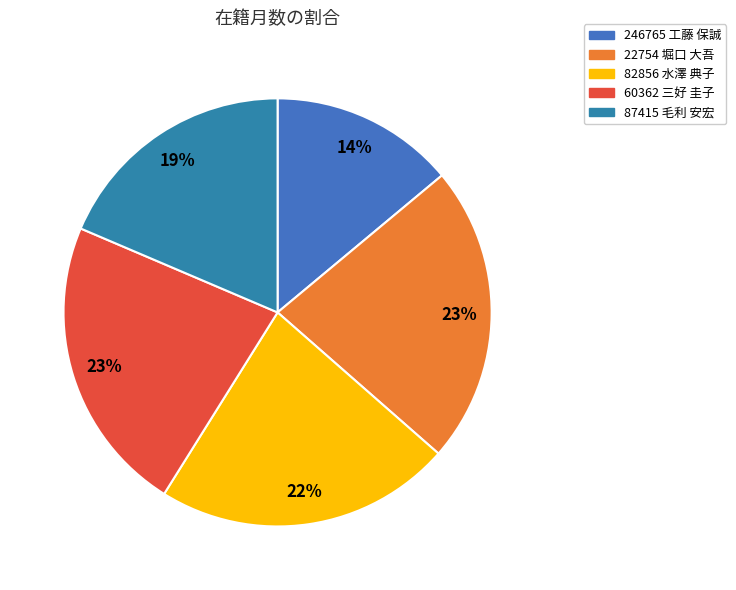

Count the number of slices in the pie.

5